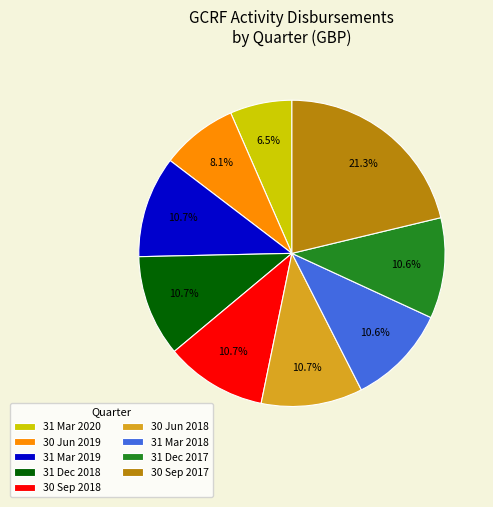

Is it true that 30 Jun 2018 is 1% of the pie?

False